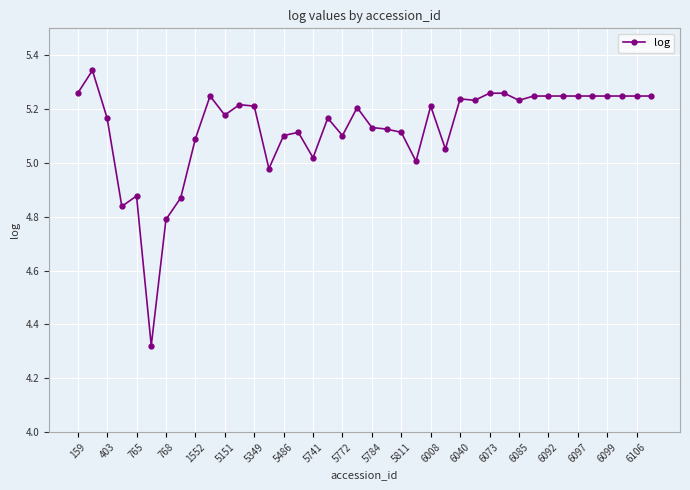

What is the difference between the maximum and minimum values?

1.0